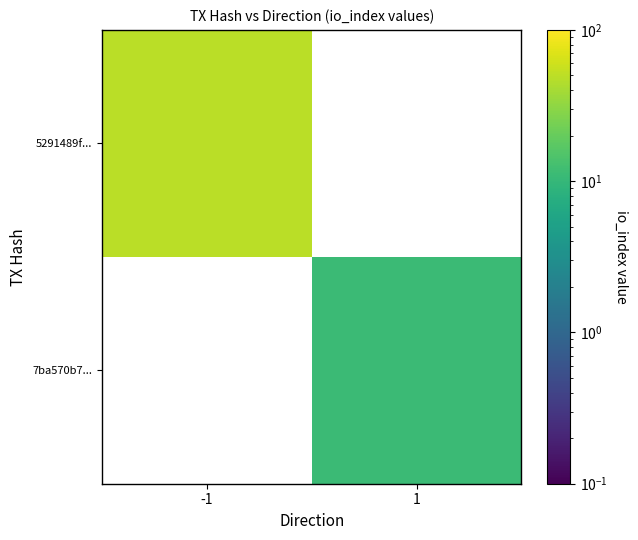

Which series has the largest range (max minus min)?

5291489f...